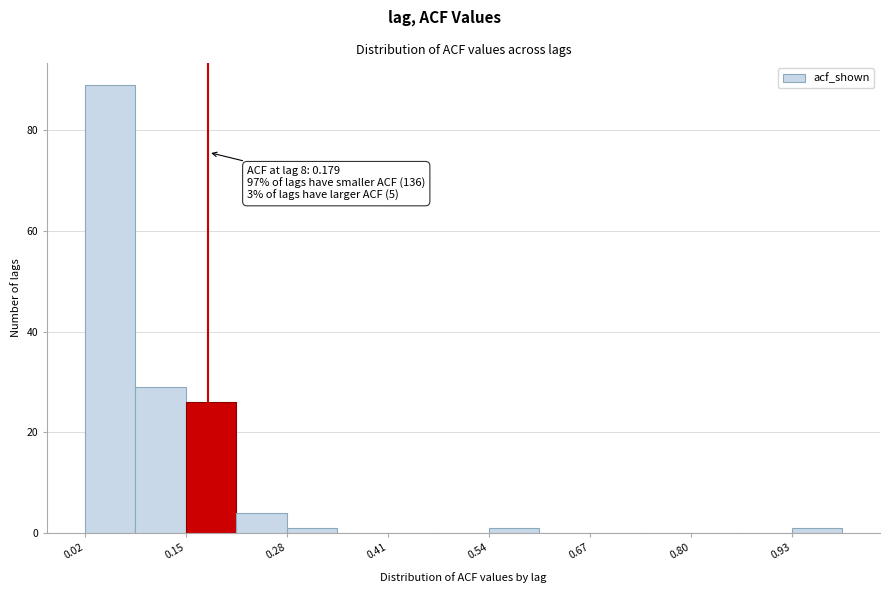

Around what value on the x-axis is the tallest bar? Give the approximate position of its centre, as read against the axis.

0.06